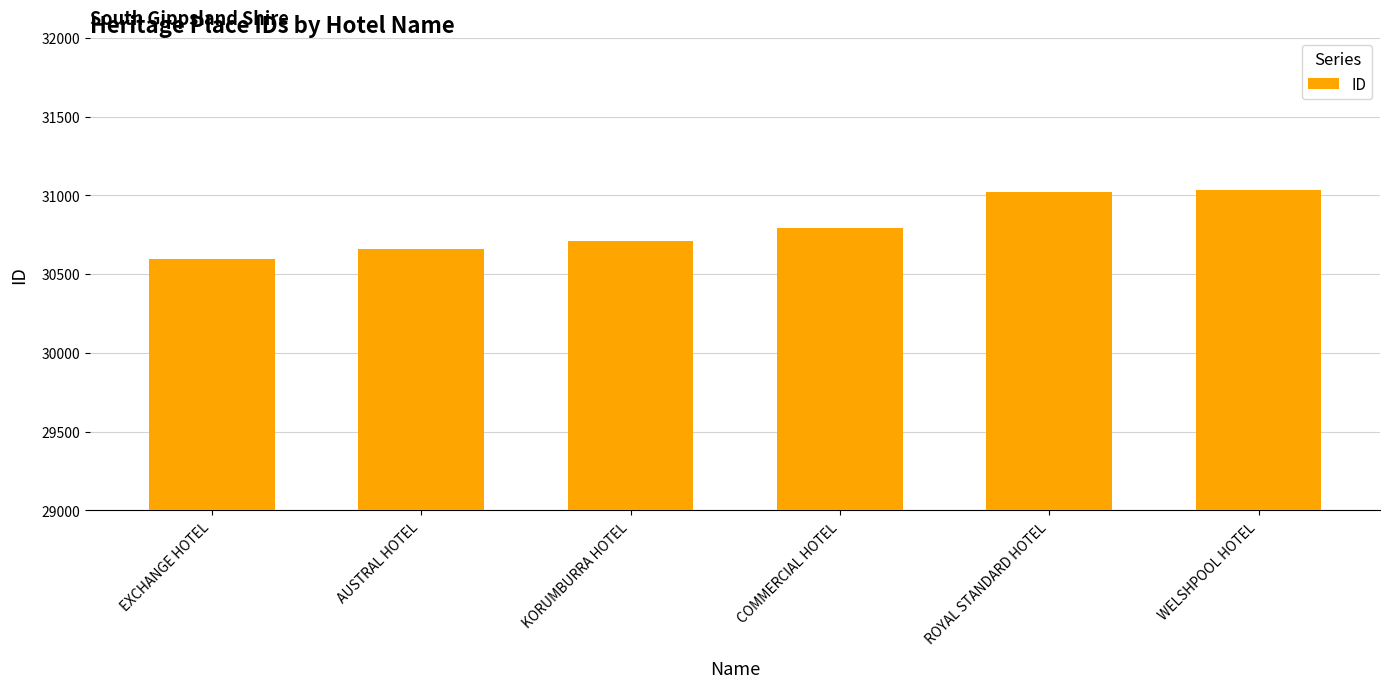

Which category has the lowest value across all series?

EXCHANGE HOTEL